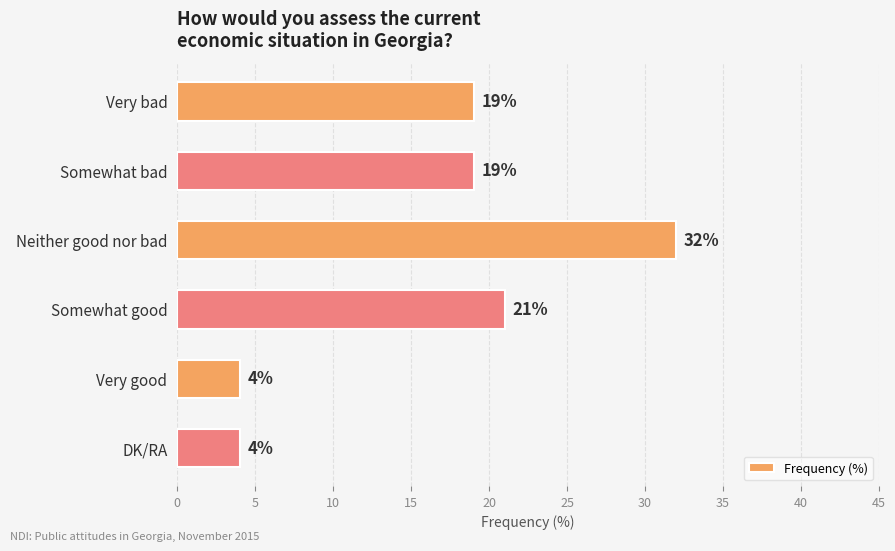

How many data points are less than 19?

2